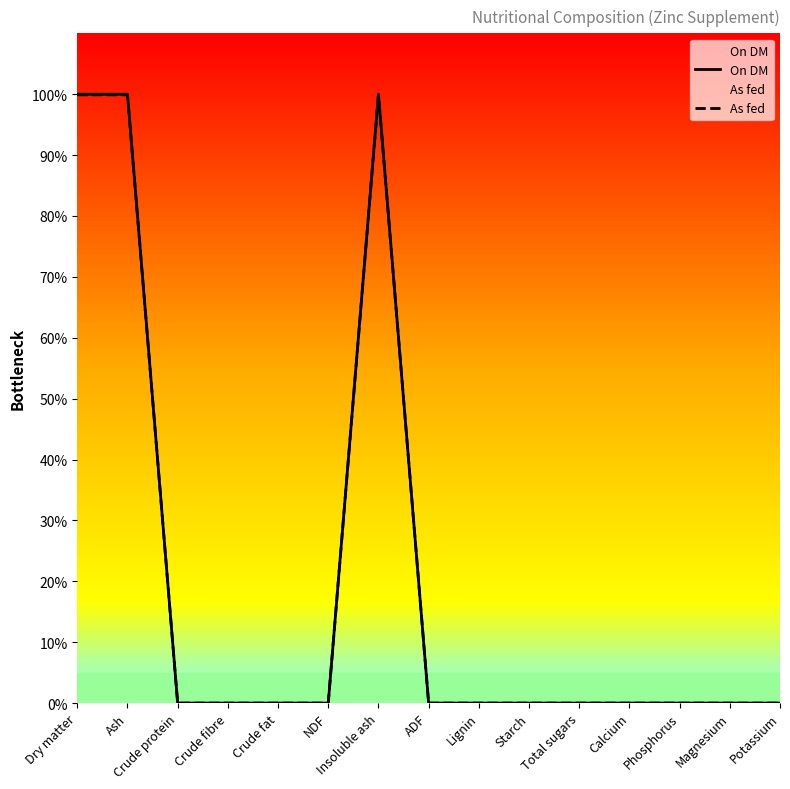

Which series has the widest spread of values?

On DM